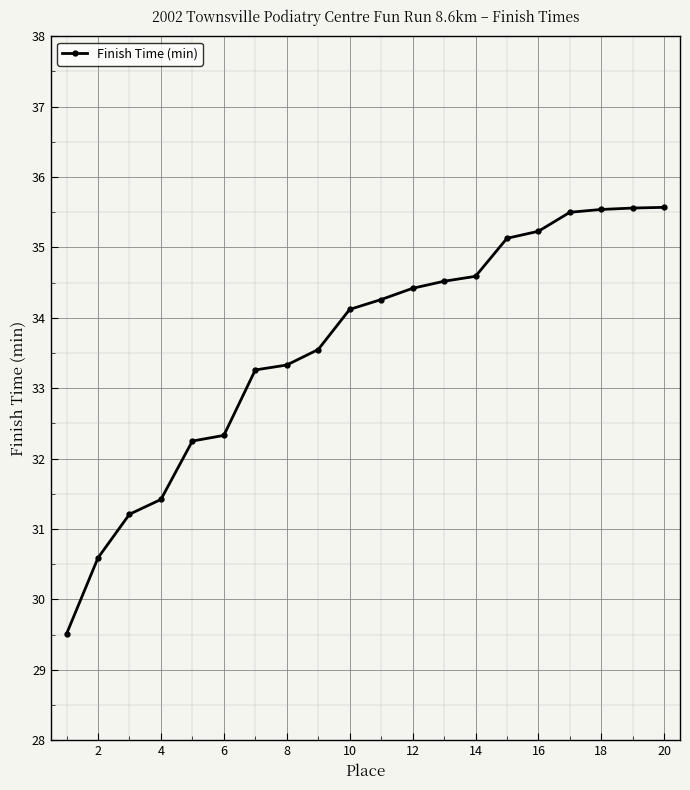

What is the minimum value shown in the chart?

29.5